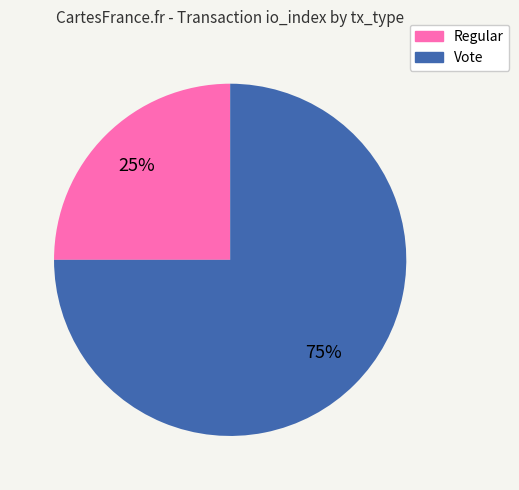

To the nearest percent, what is the combined percentage of Vote and Regular?

100%